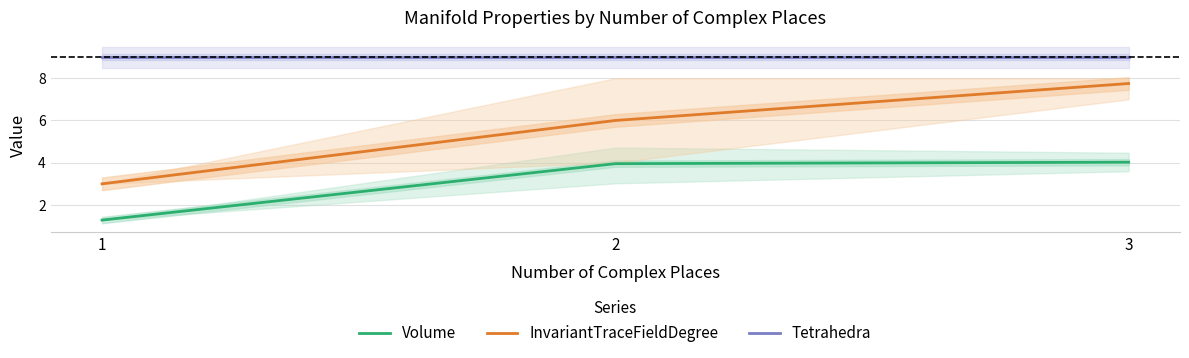

Rank the series by their maximum value, from highest to lowest.

Tetrahedra, InvariantTraceFieldDegree, Volume